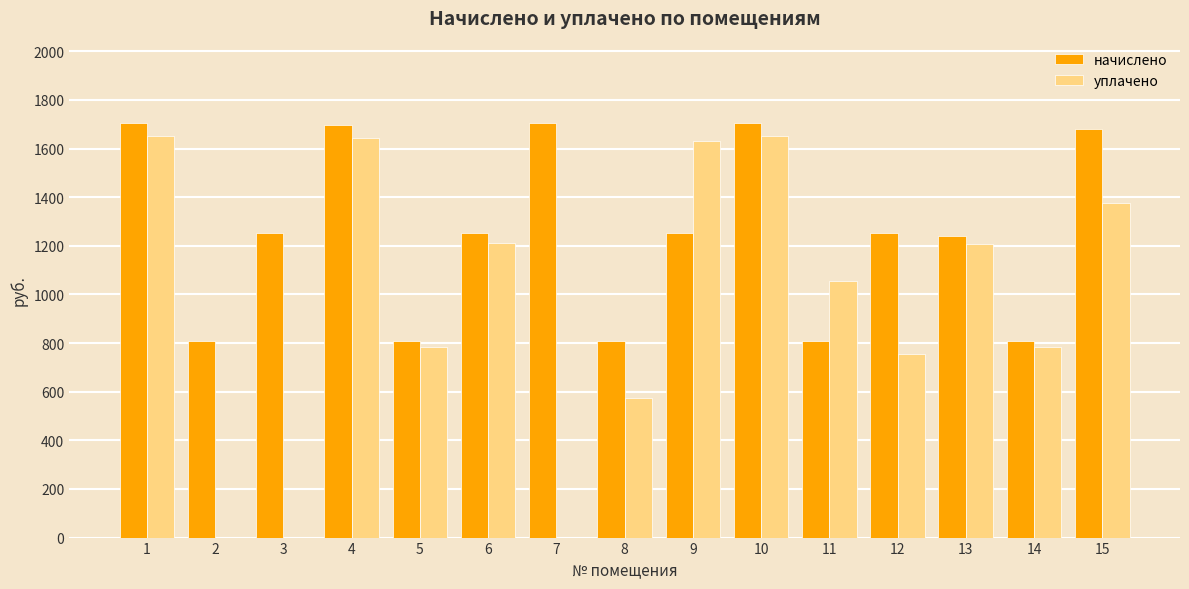

True or false: начислено has a value of 436.1 at 13.

False